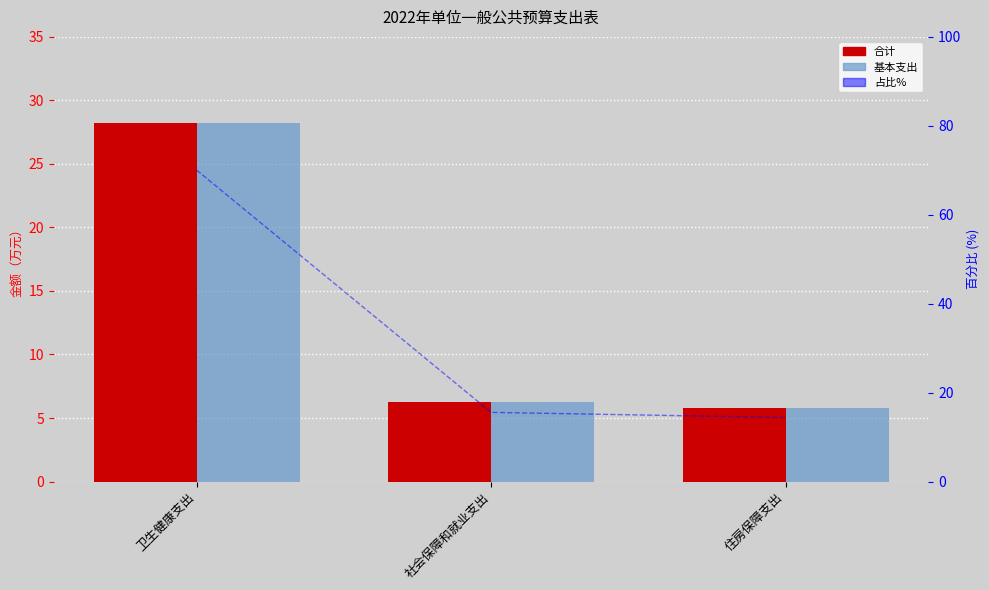

What is the maximum value for 基本支出?

28.2